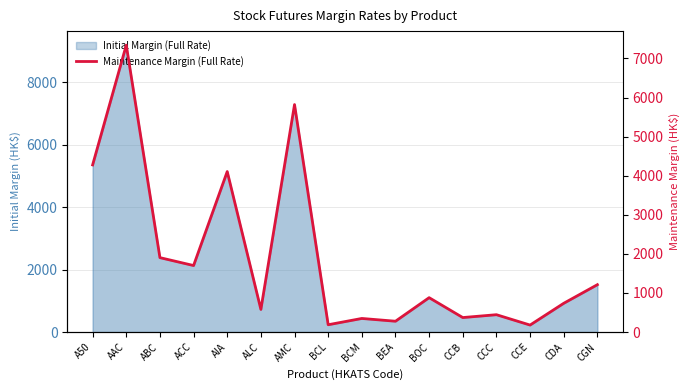

How many interior local peaks (higher than both neighbors) does the data have?

6